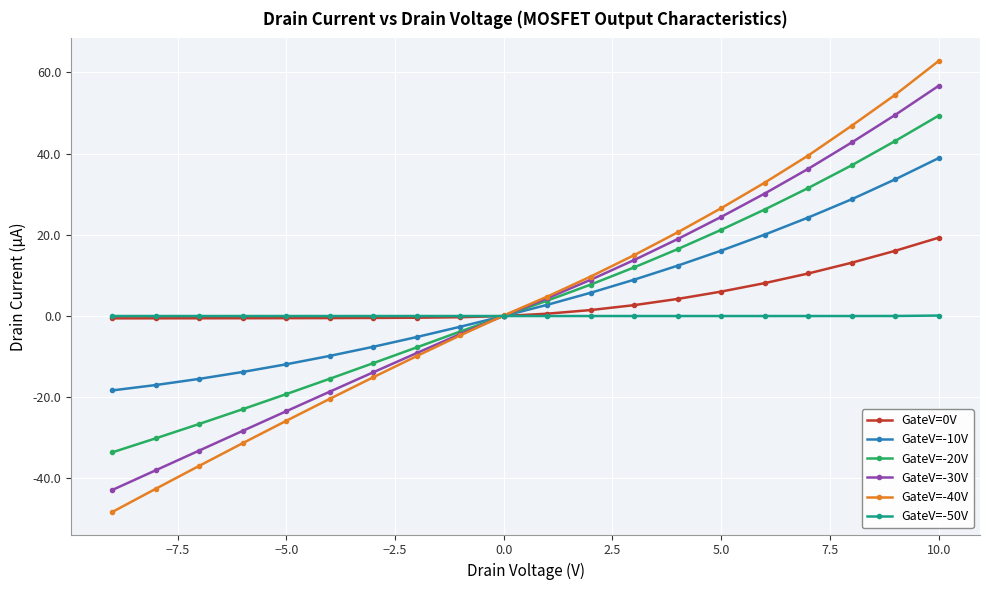

What is the greatest value displayed?

62.8